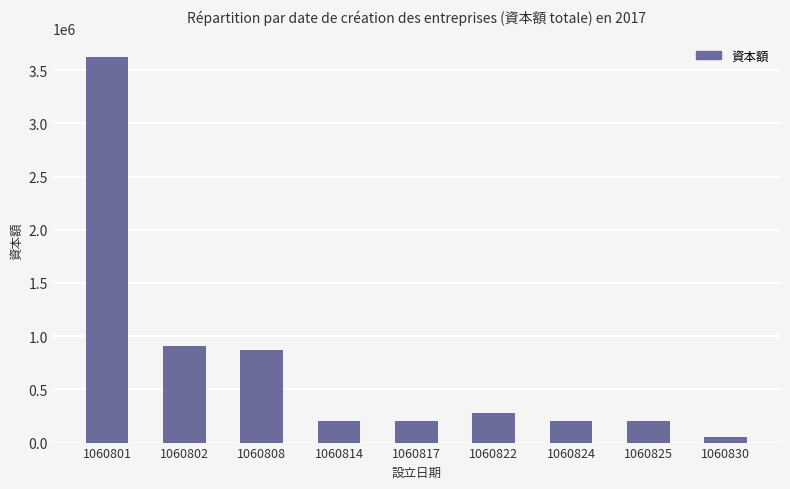

Reading left to right, list all the values displayed in this chart.

1060801=3620000	1060802=910000	1060808=870000	1060814=200000	1060817=200000	1060822=280000	1060824=200000	1060825=200000	1060830=50000